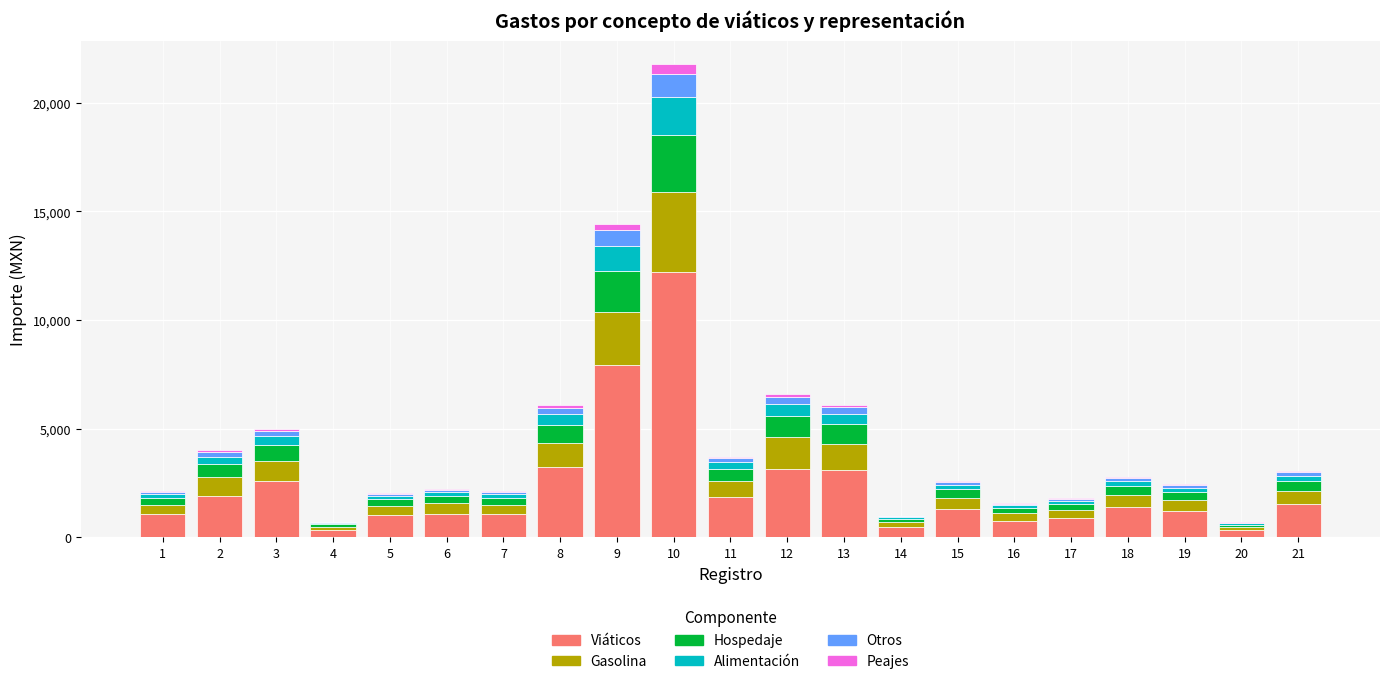

At which category is the sum across all series the highest?

10